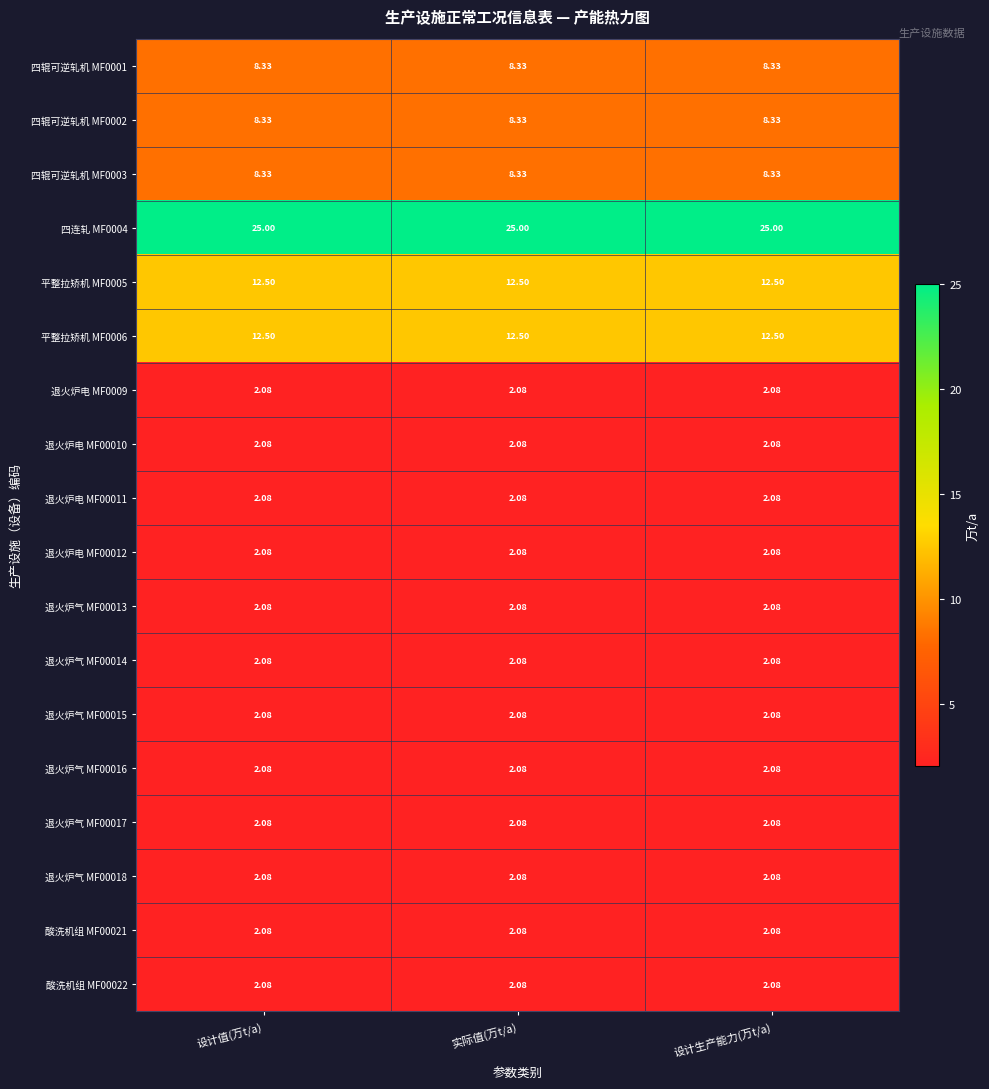

Reading right to left, transcribe all the data shown in this chart.

四辊可逆轧机 MF0001: 设计生产能力(万t/a)=8.3	实际值(万t/a)=8.3	设计值(万t/a)=8.3
四辊可逆轧机 MF0002: 设计生产能力(万t/a)=8.3	实际值(万t/a)=8.3	设计值(万t/a)=8.3
四辊可逆轧机 MF0003: 设计生产能力(万t/a)=8.3	实际值(万t/a)=8.3	设计值(万t/a)=8.3
四连轧 MF0004: 设计生产能力(万t/a)=25.0	实际值(万t/a)=25.0	设计值(万t/a)=25.0
平整拉矫机 MF0005: 设计生产能力(万t/a)=12.5	实际值(万t/a)=12.5	设计值(万t/a)=12.5
平整拉矫机 MF0006: 设计生产能力(万t/a)=12.5	实际值(万t/a)=12.5	设计值(万t/a)=12.5
退火炉电 MF0009: 设计生产能力(万t/a)=2.1	实际值(万t/a)=2.1	设计值(万t/a)=2.1
退火炉电 MF00010: 设计生产能力(万t/a)=2.1	实际值(万t/a)=2.1	设计值(万t/a)=2.1
退火炉电 MF00011: 设计生产能力(万t/a)=2.1	实际值(万t/a)=2.1	设计值(万t/a)=2.1
退火炉电 MF00012: 设计生产能力(万t/a)=2.1	实际值(万t/a)=2.1	设计值(万t/a)=2.1
退火炉气 MF00013: 设计生产能力(万t/a)=2.1	实际值(万t/a)=2.1	设计值(万t/a)=2.1
退火炉气 MF00014: 设计生产能力(万t/a)=2.1	实际值(万t/a)=2.1	设计值(万t/a)=2.1
退火炉气 MF00015: 设计生产能力(万t/a)=2.1	实际值(万t/a)=2.1	设计值(万t/a)=2.1
退火炉气 MF00016: 设计生产能力(万t/a)=2.1	实际值(万t/a)=2.1	设计值(万t/a)=2.1
退火炉气 MF00017: 设计生产能力(万t/a)=2.1	实际值(万t/a)=2.1	设计值(万t/a)=2.1
退火炉气 MF00018: 设计生产能力(万t/a)=2.1	实际值(万t/a)=2.1	设计值(万t/a)=2.1
酸洗机组 MF00021: 设计生产能力(万t/a)=2.1	实际值(万t/a)=2.1	设计值(万t/a)=2.1
酸洗机组 MF00022: 设计生产能力(万t/a)=2.1	实际值(万t/a)=2.1	设计值(万t/a)=2.1